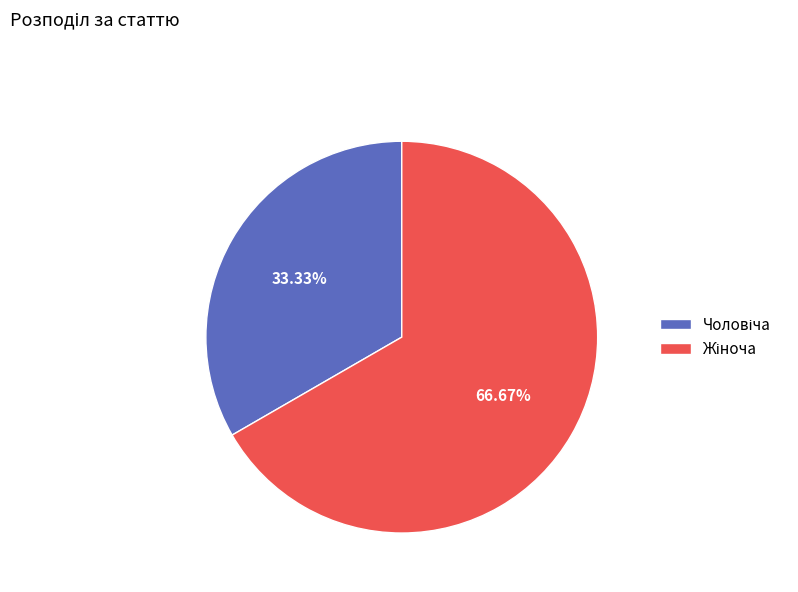

How many segments does this pie chart have?

2